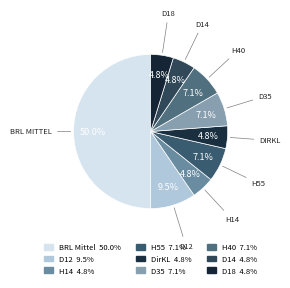

How many slices are in this pie chart?

9